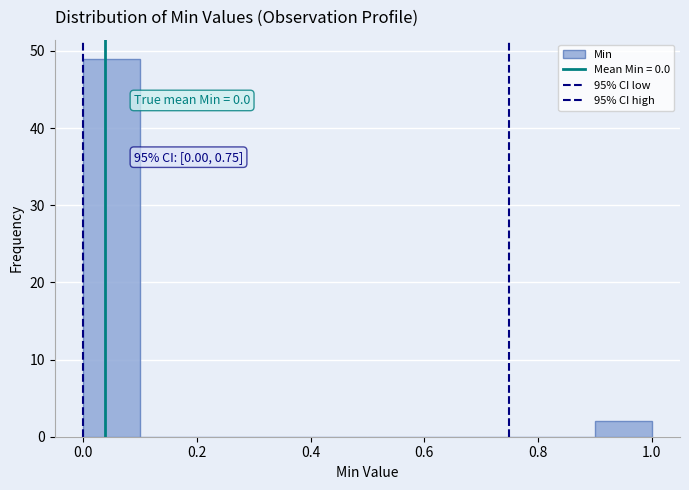

Over which range of the x-axis is the bar tallest?

0.0 to 0.1